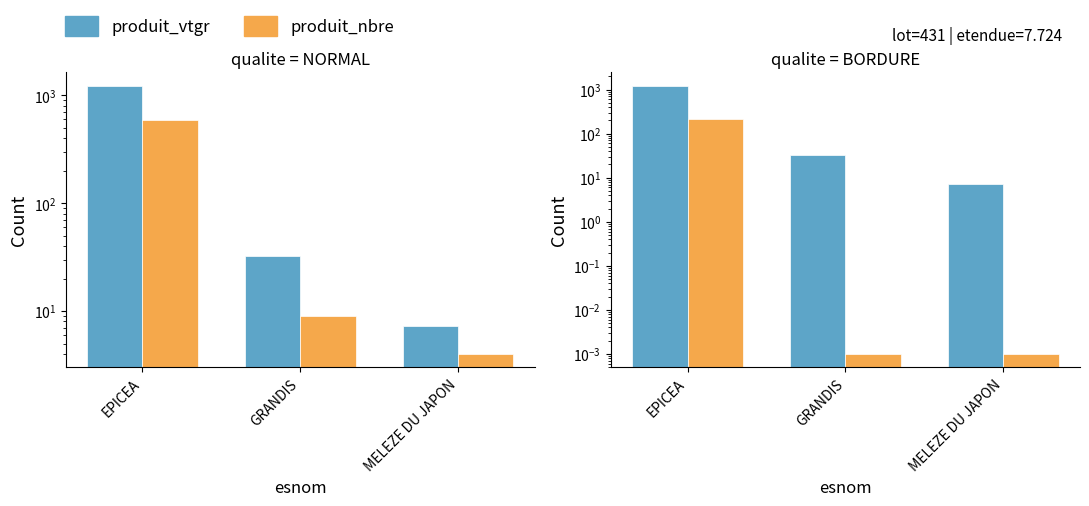

What is the label of the 3rd bar from the right?

EPICEA